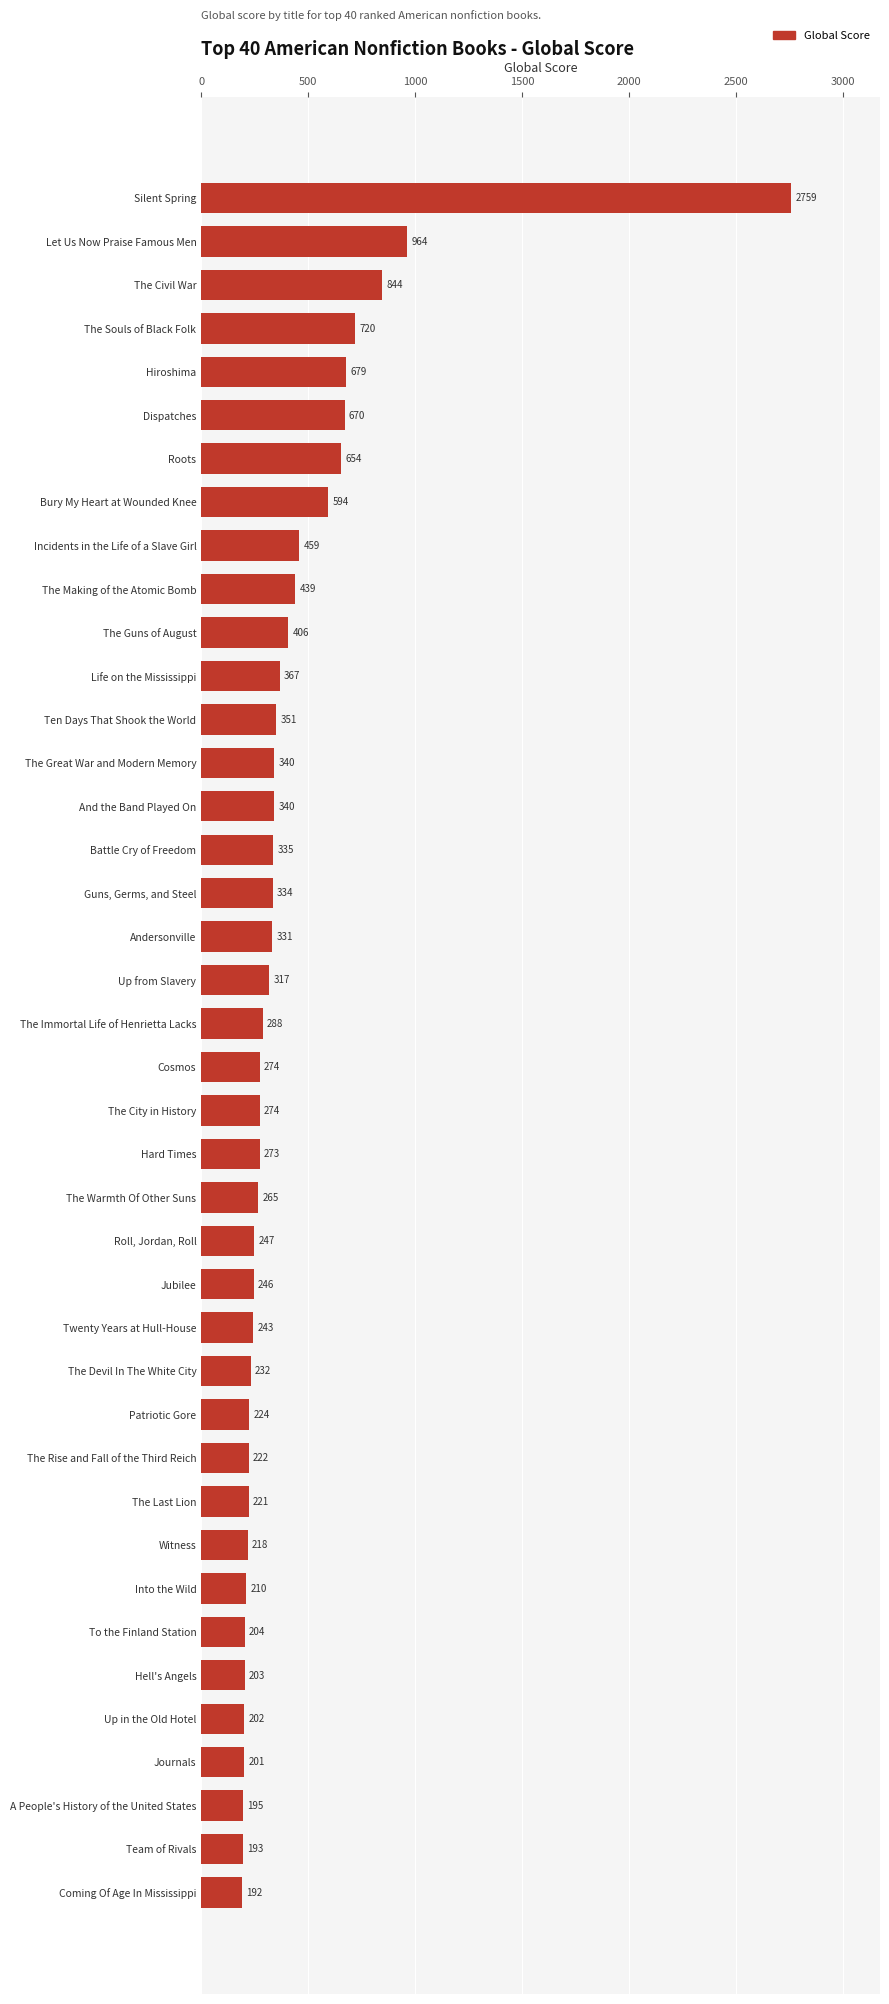

Which category has the lowest value across all series?

Coming Of Age In Mississippi